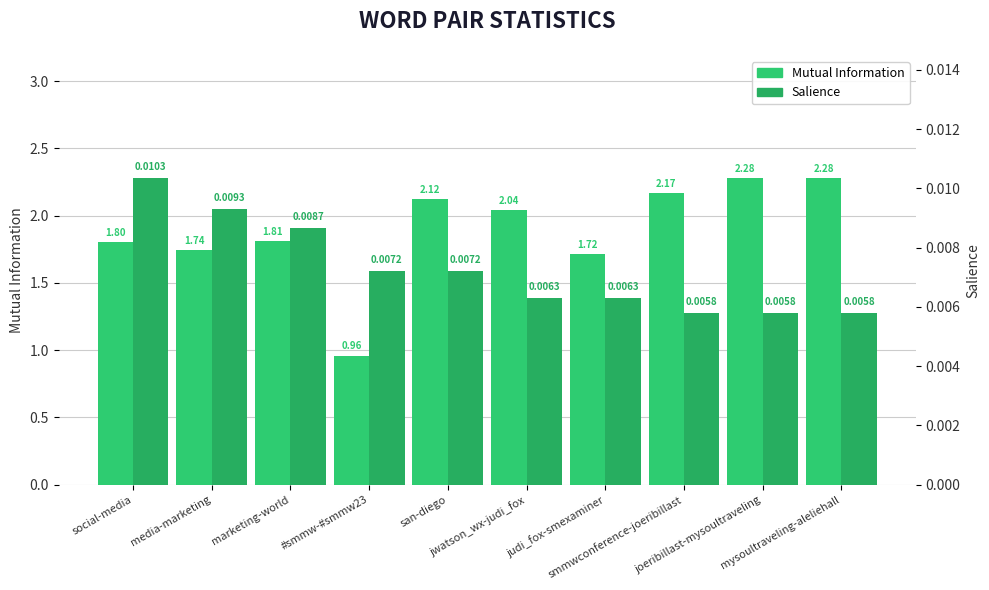

What is the difference between the Mutual Information values at marketing-world and judi_fox-smexaminer?

0.1